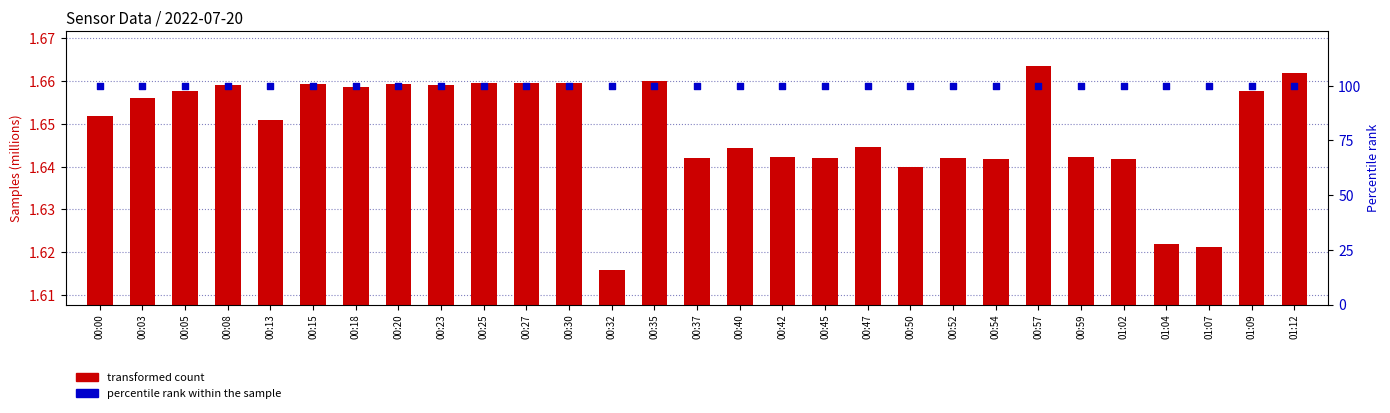

Is the value of transformed count at 00:37 greater than the value of percentile rank within the sample at 00:05?

No